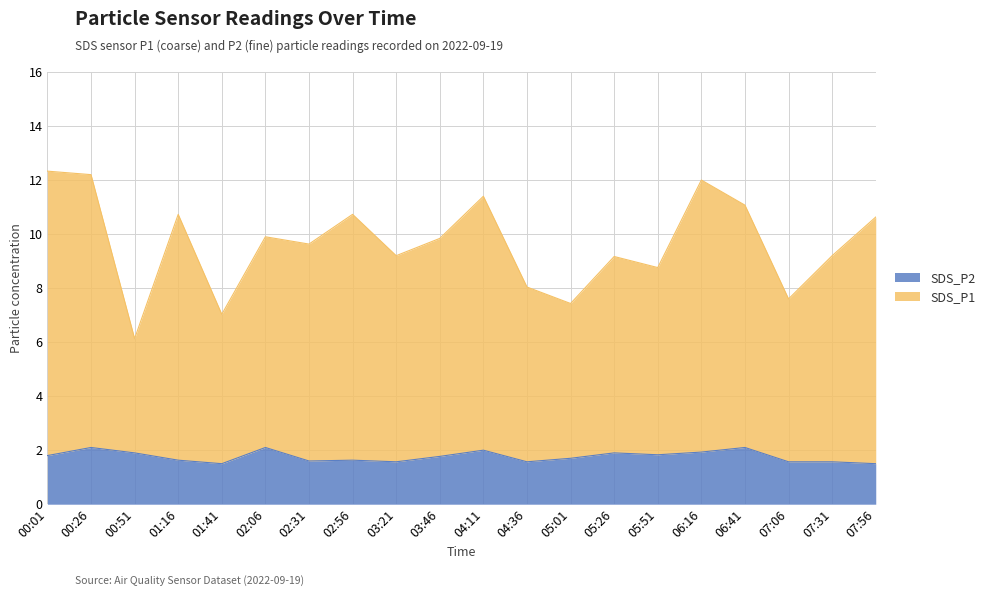

True or false: SDS_P2 and SDS_P1 cross at least once.

False